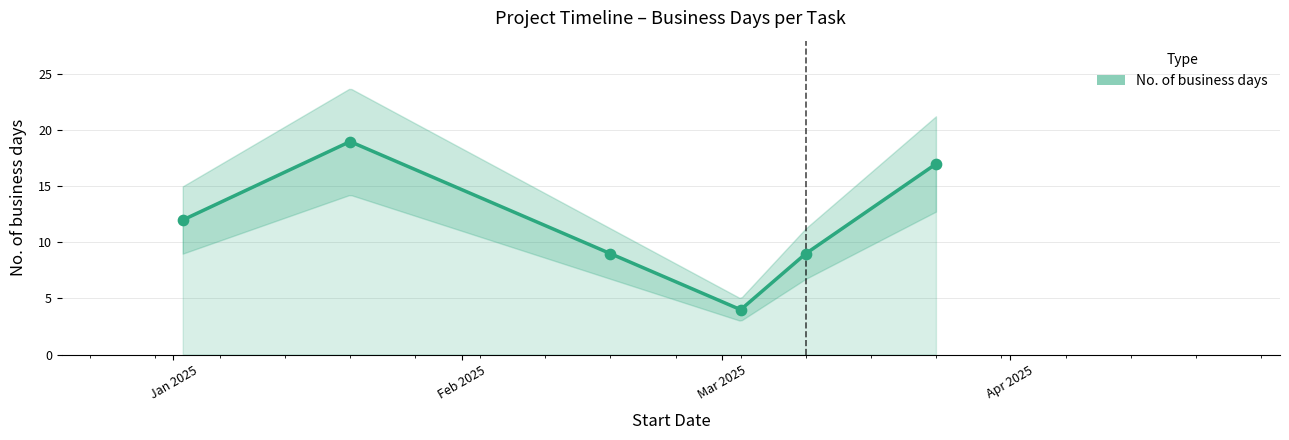

What is the change in value from 2025-02-17 to 2025-03-03?

-5